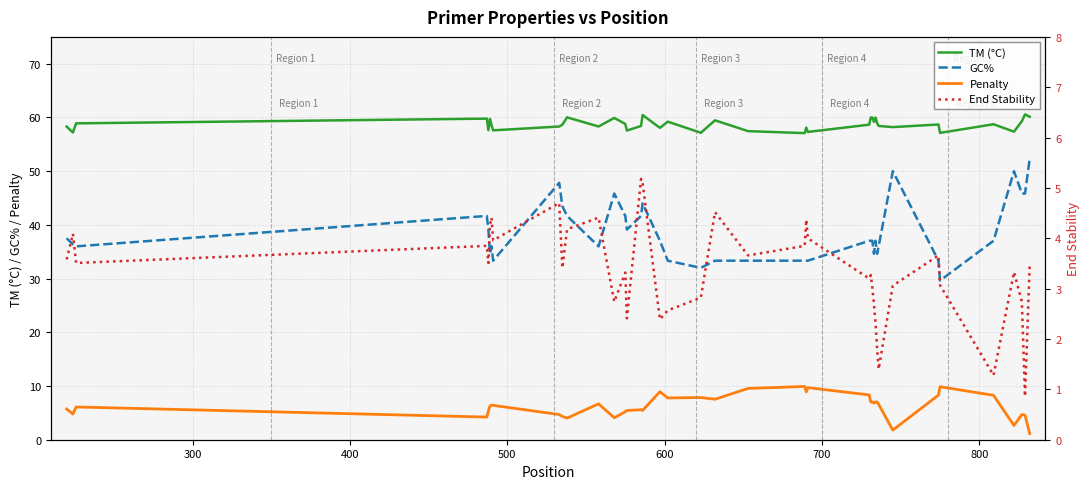

True or false: TM (°C) and Penalty intersect in this chart.

False